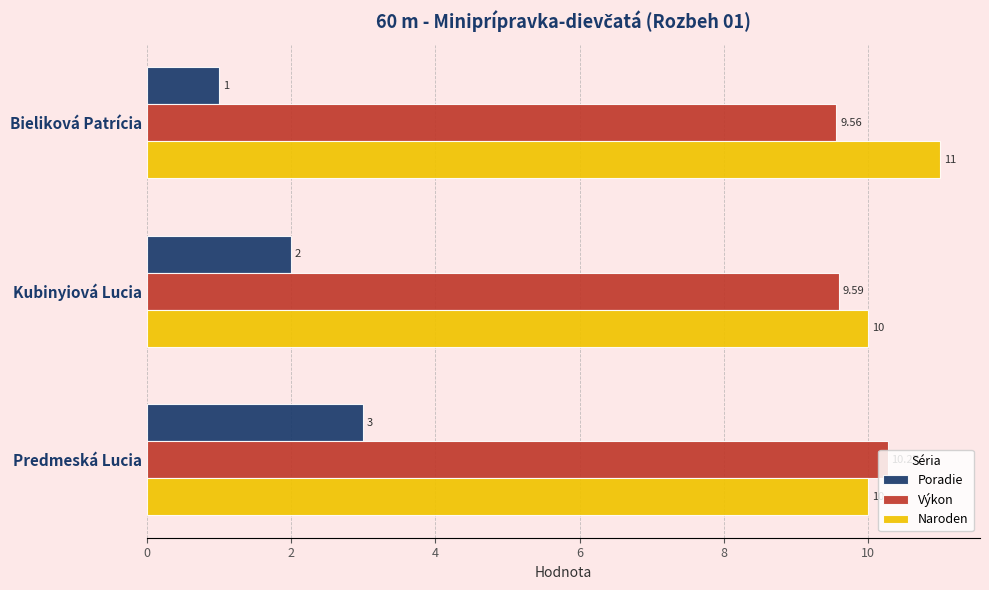

Count the number of data series in this chart.

3